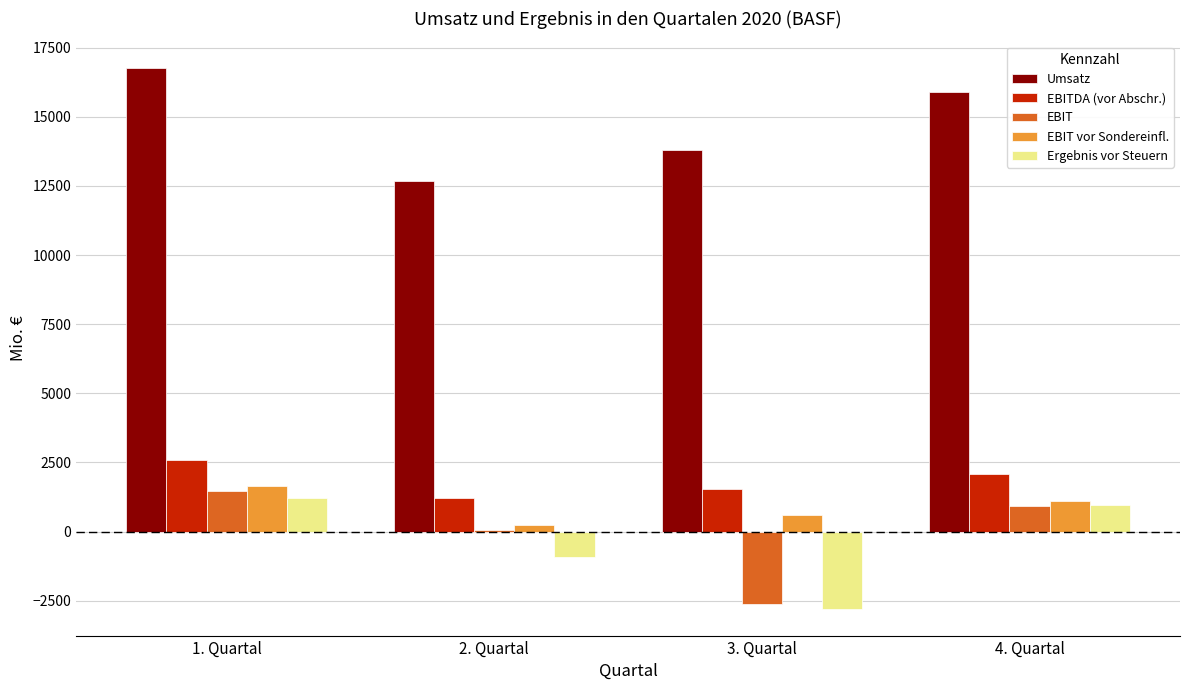

The value of Ergebnis vor Steuern at 4. Quartal is 1685. True or false?

False